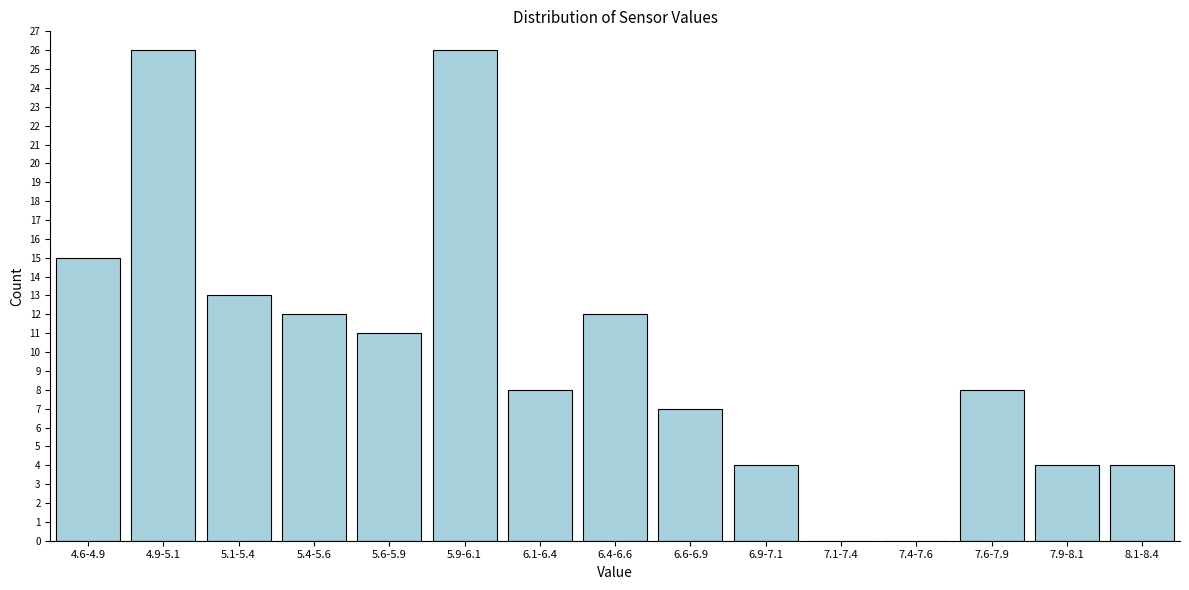

Reading left to right, what are all the values shown in this chart?

4.6-4.9=15	4.9-5.1=26	5.1-5.4=13	5.4-5.6=12	5.6-5.9=11	5.9-6.1=26	6.1-6.4=8	6.4-6.6=12	6.6-6.9=7	6.9-7.1=4	7.1-7.4=0	7.4-7.6=0	7.6-7.9=8	7.9-8.1=4	8.1-8.4=4